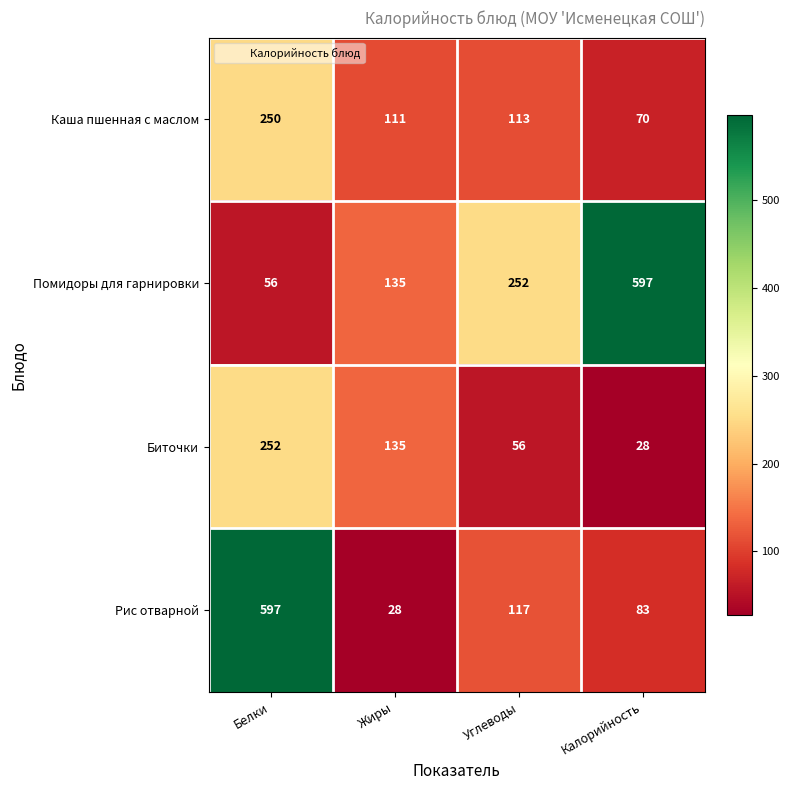

What is the greatest value displayed?

597